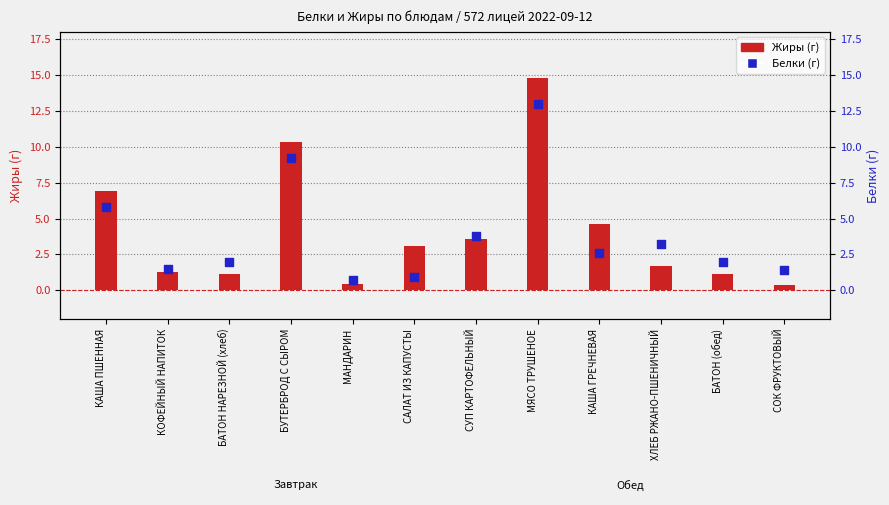

What are all the series names shown in the legend?

Жиры, Белки